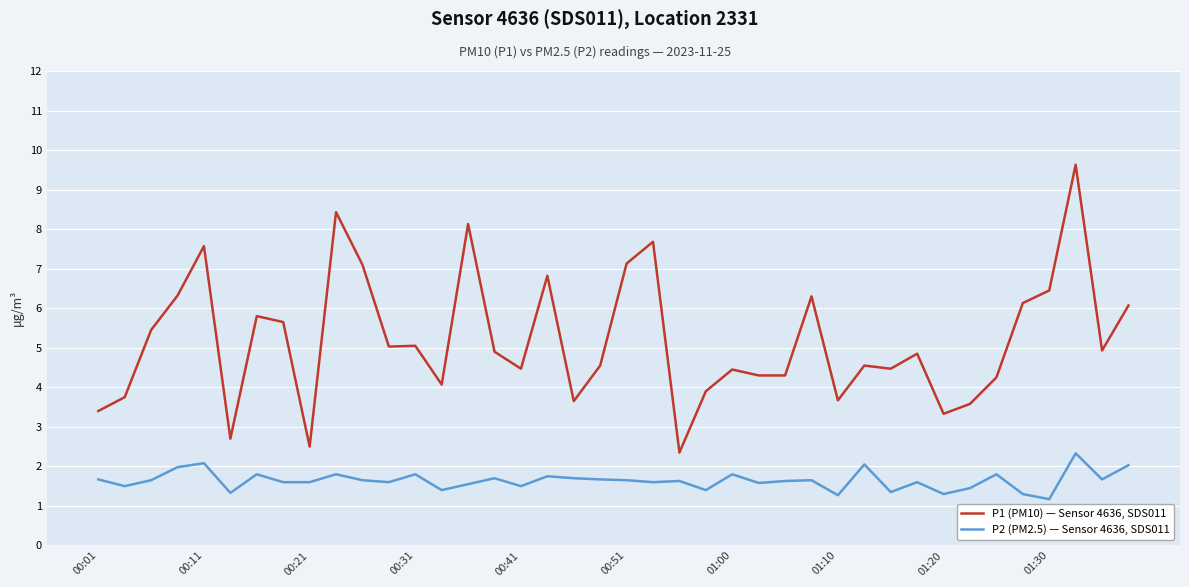

True or false: P1 (PM10) — Sensor 4636, SDS011 has more than 2 points higher than both neighbors.

True